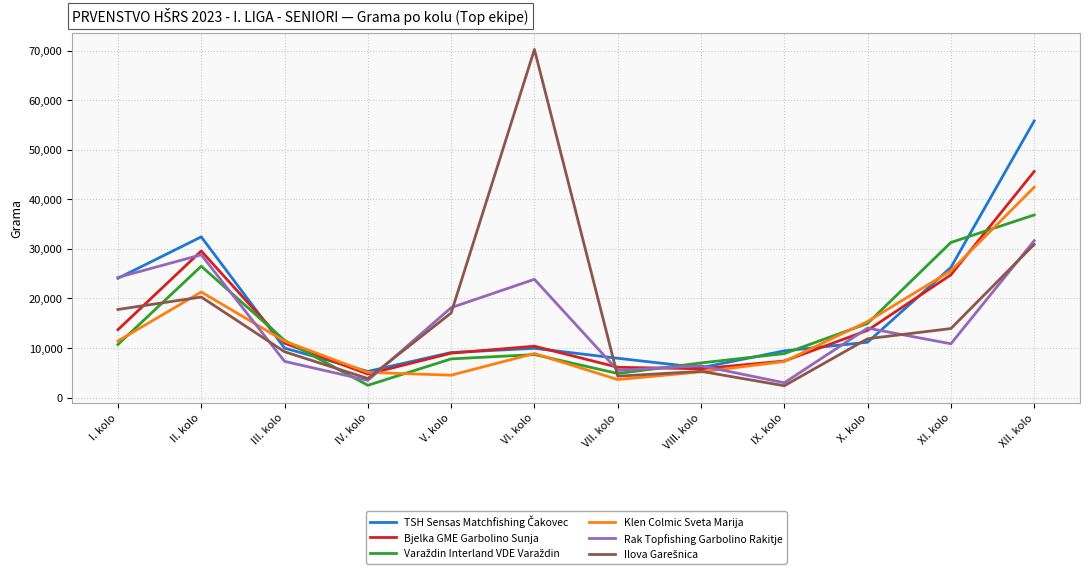

True or false: Rak Topfishing Garbolino Rakitje and Klen Colmic Sveta Marija cross at least once.

True